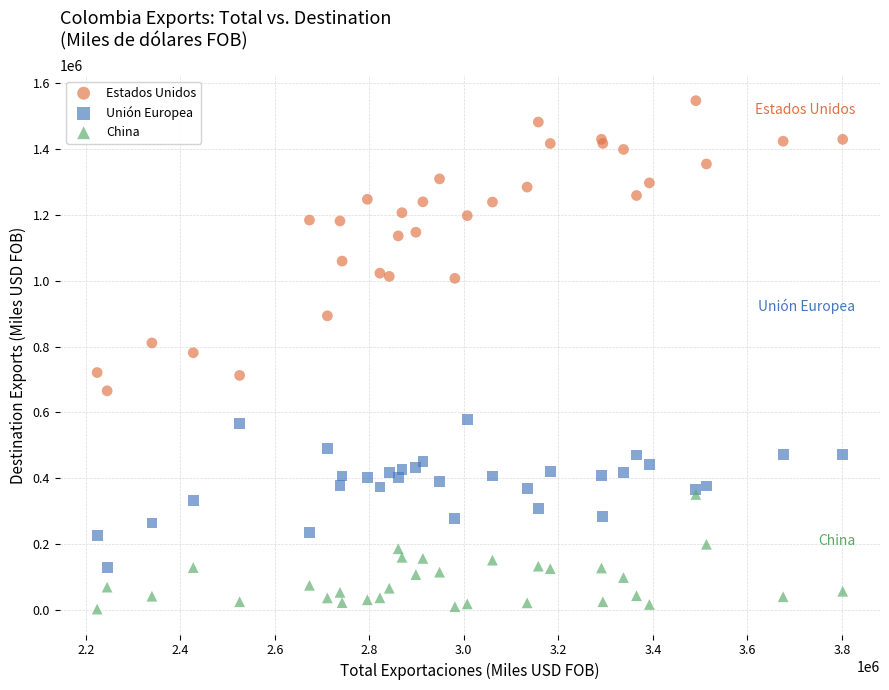

What are all the series names shown in the legend?

Estados Unidos, Unión Europea, China